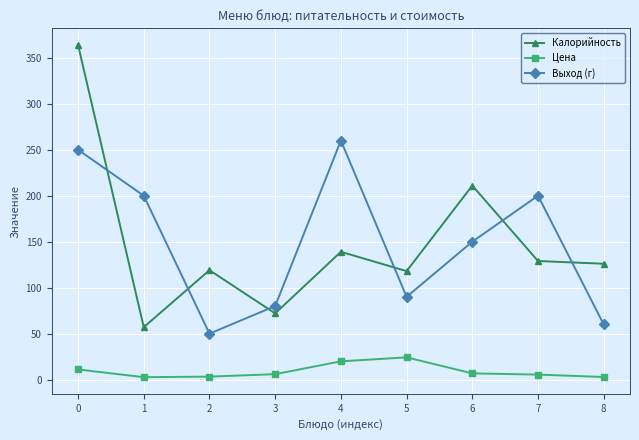

Between 3 and 5, which series saw the biggest shift?

Калорийность